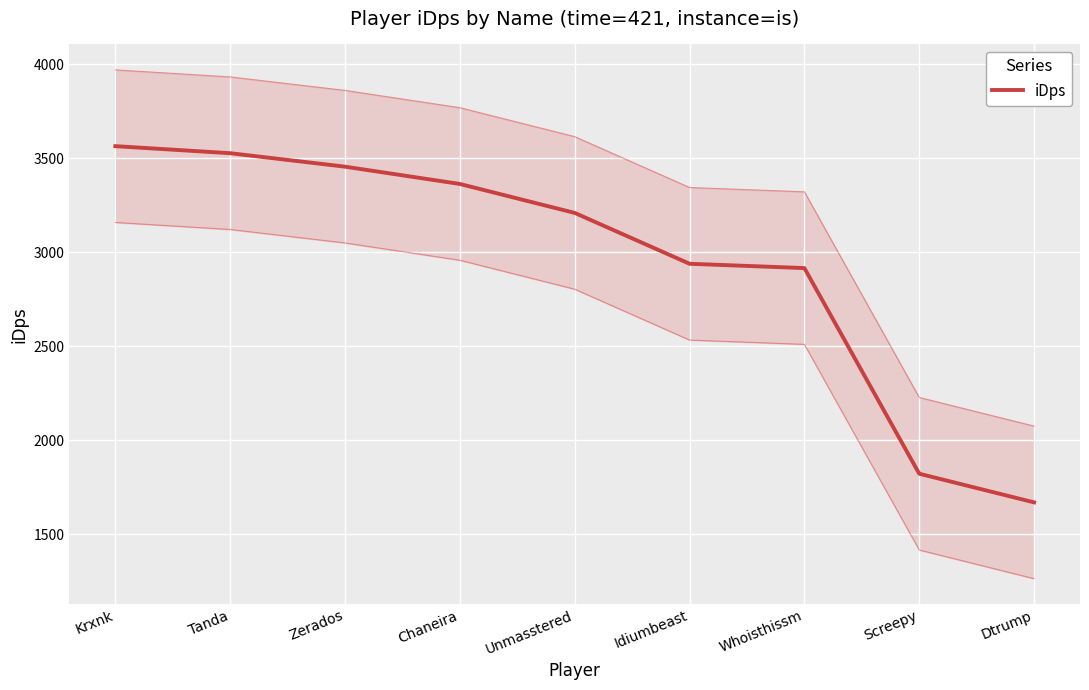

What position from the left is Whoisthissm?

7